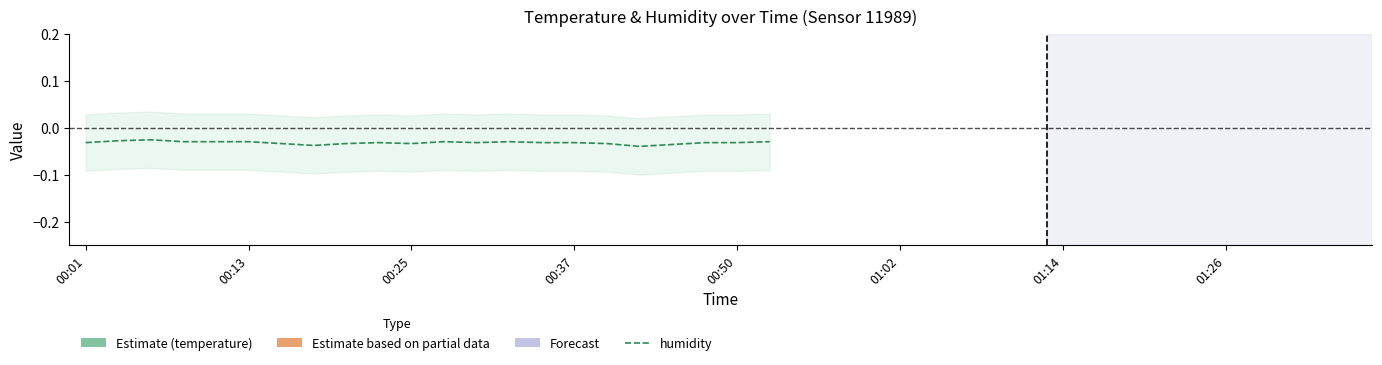

Is it true that temperature equals 14.0 at 00:37?

False